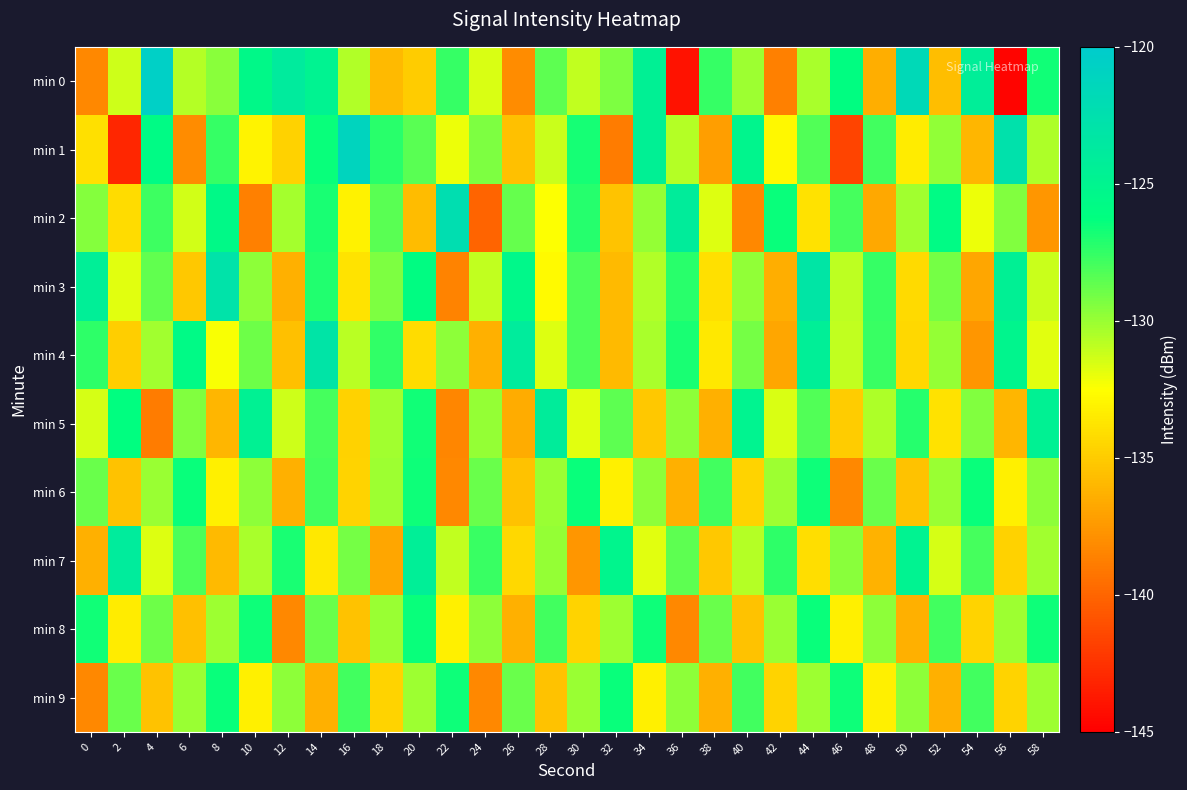

Rank the series at 12 from highest to lowest value.

min 0, min 7, min 9, min 2, min 5, min 1, min 4, min 3, min 6, min 8